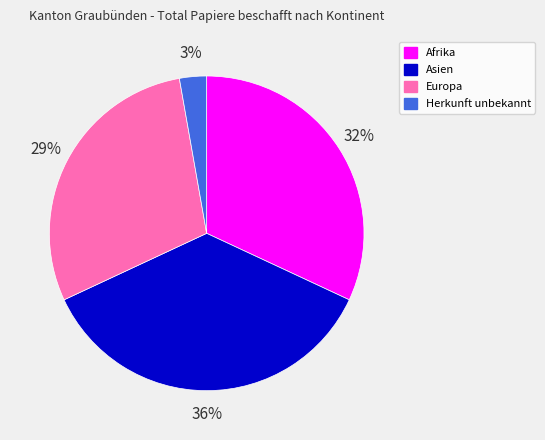

What is the ratio of the value at Herkunft unbekannt to the value at Europa?

0.1